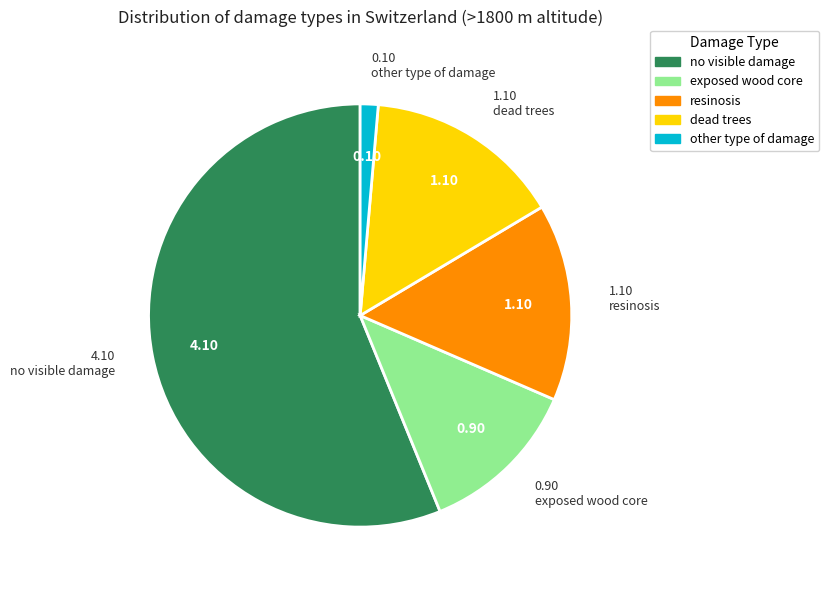

Do other type of damage and no visible damage together represent more than half of the pie?

Yes